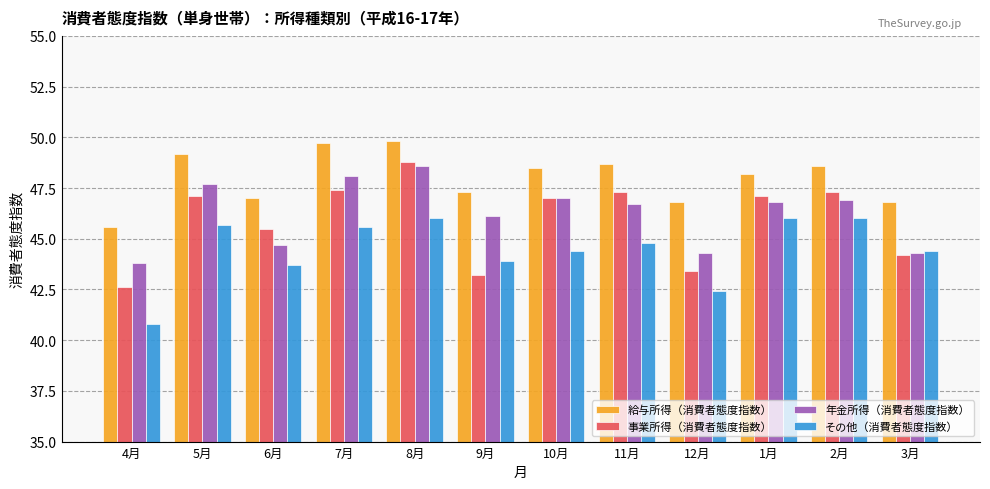

What value does the 給与所得（消費者態度指数） series have at 4月?

45.6